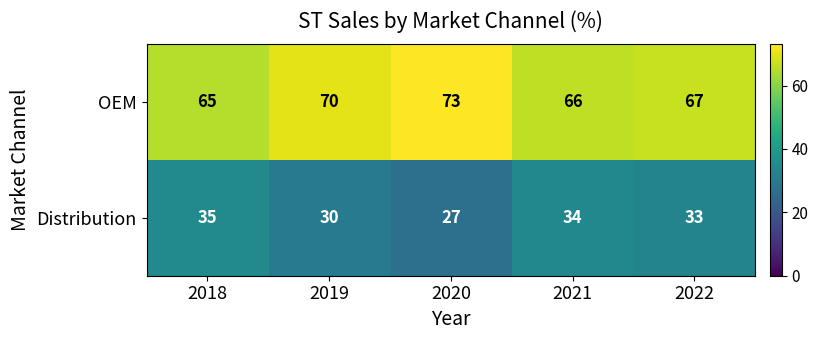

The OEM series shows 73 at 2020. True or false?

True